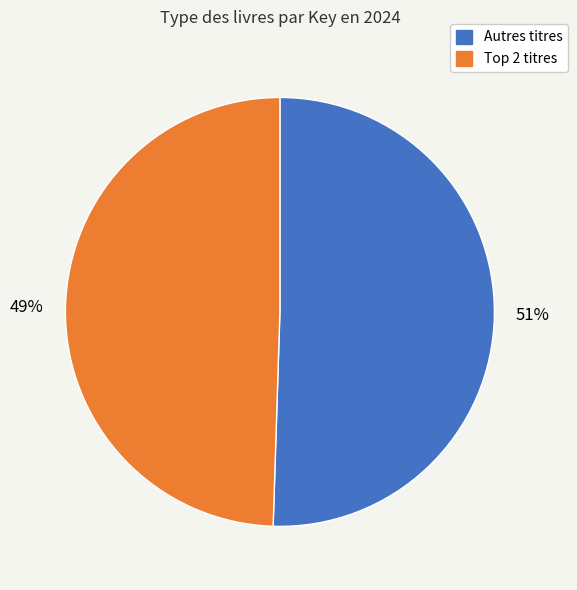

Does any single category account for the majority?

Yes